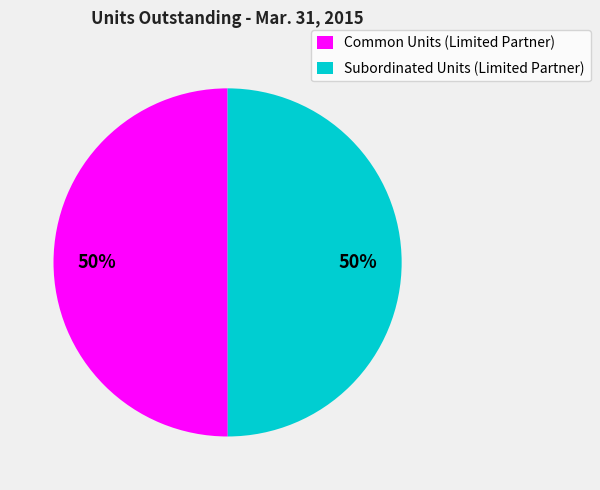

Do Common Units (Limited Partner) and Subordinated Units (Limited Partner) together represent more than half of the pie?

Yes